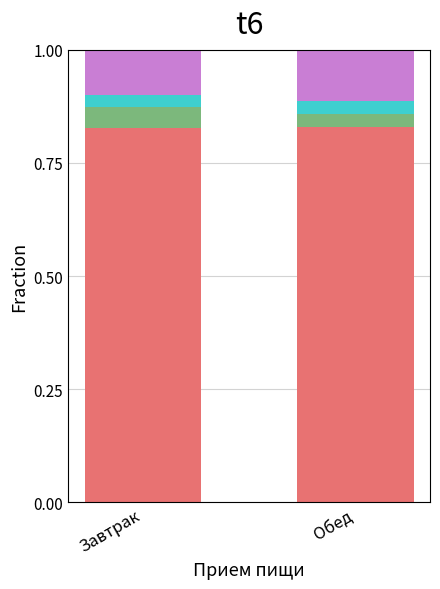

What is the total value across all series at Завтрак?

1.0